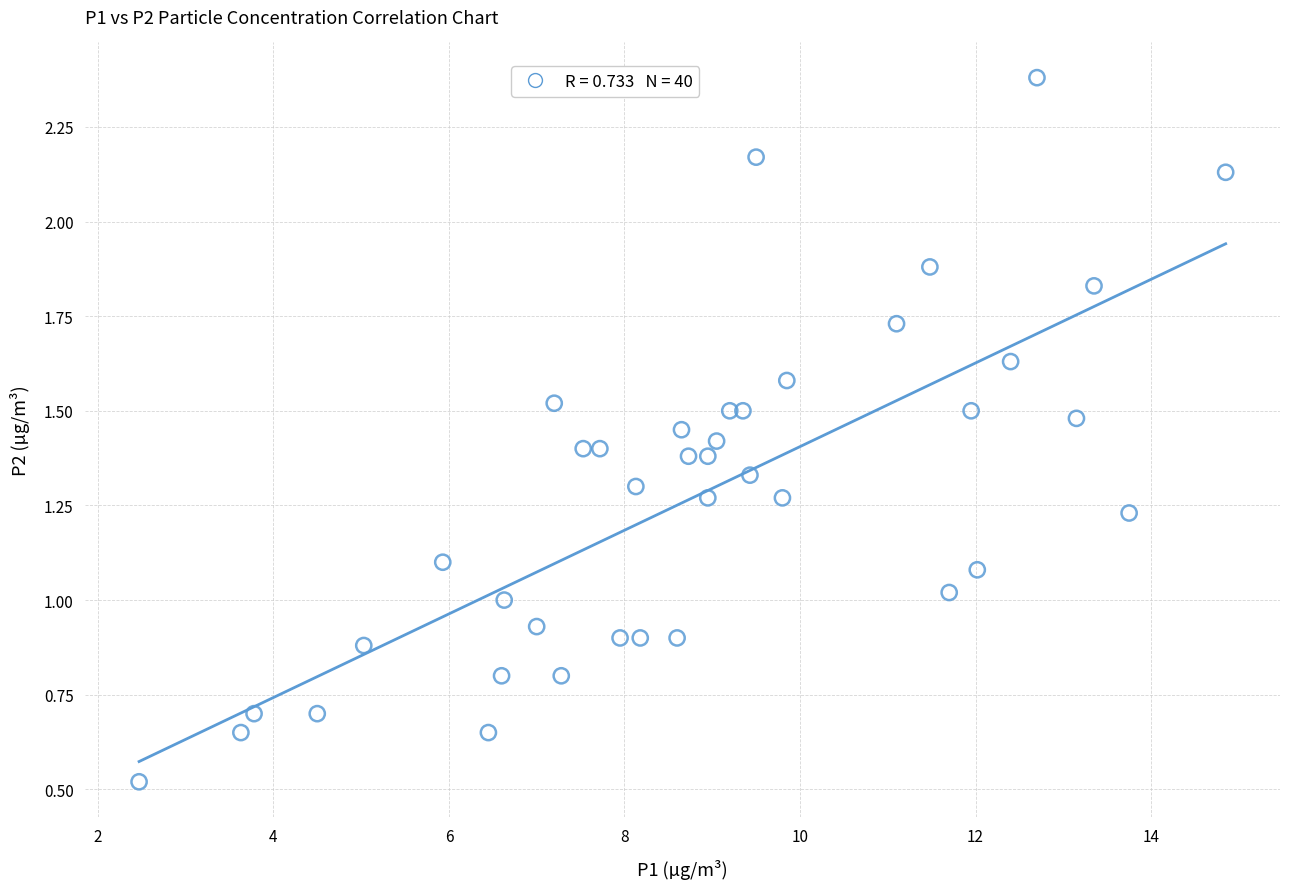

What is the range of X values (max minus min)?

12.4